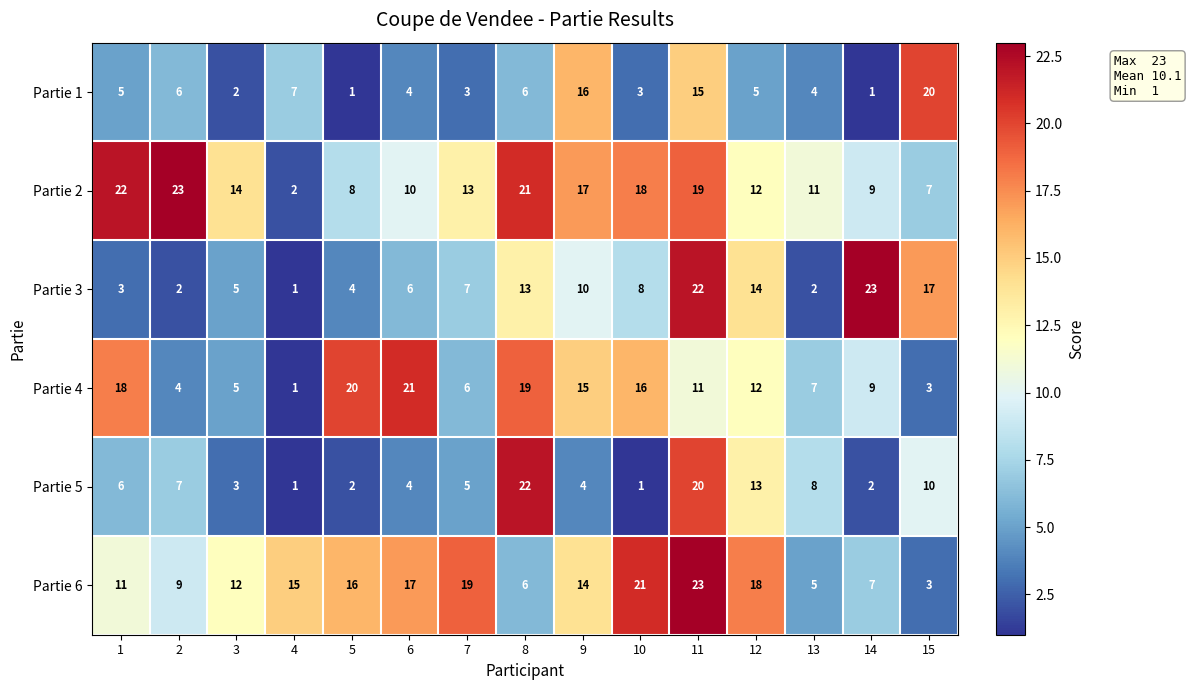

At which category is the sum across all series the highest?

11